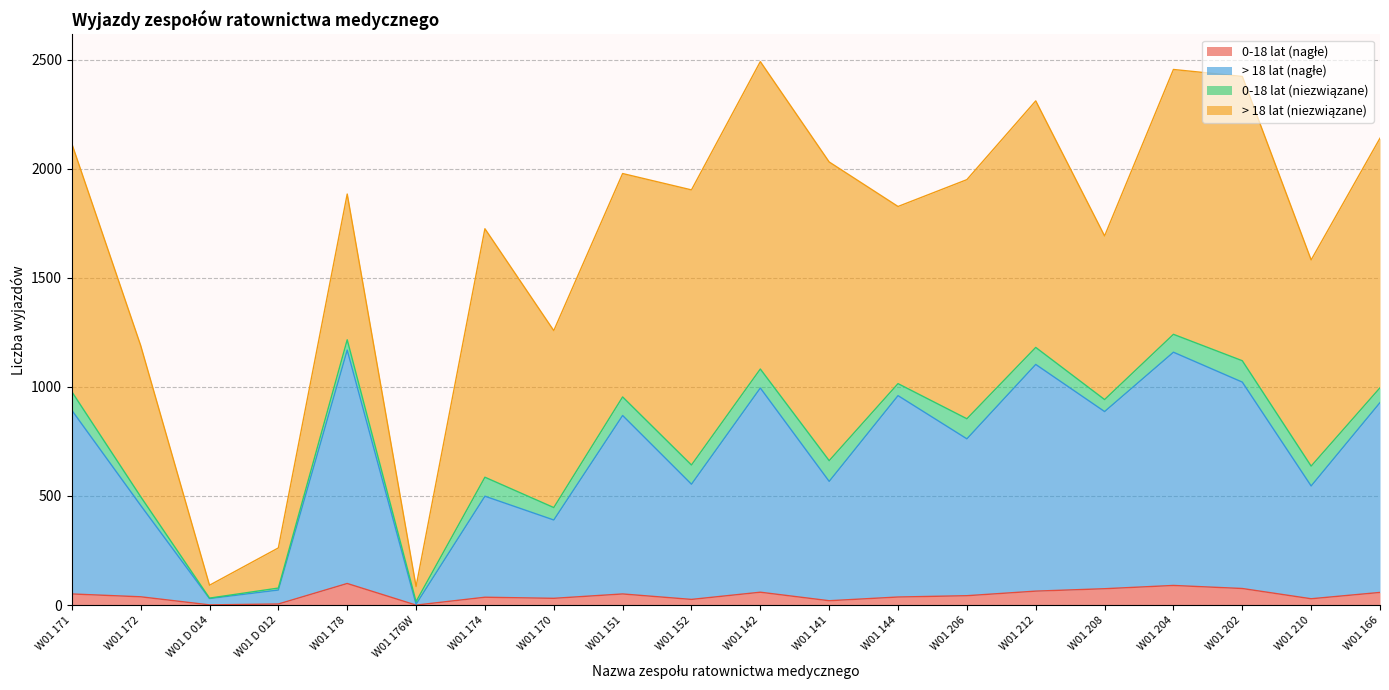

The value of > 18 lat (nagłe) at W01 174 is 814. True or false?

False